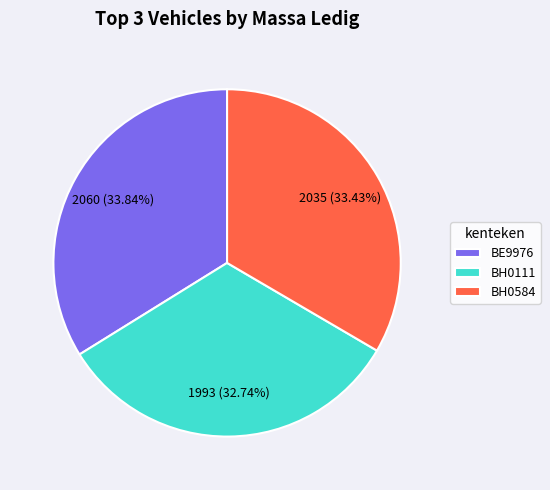

Which slice is the smallest?

BH0111